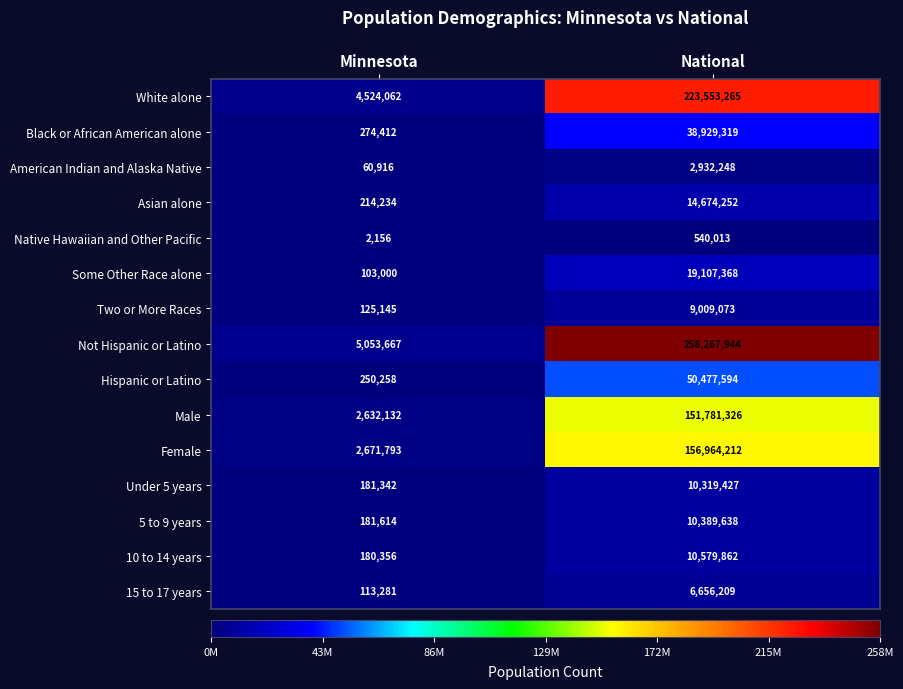

What is the spread (max minus min) of values at Minnesota?

5051511